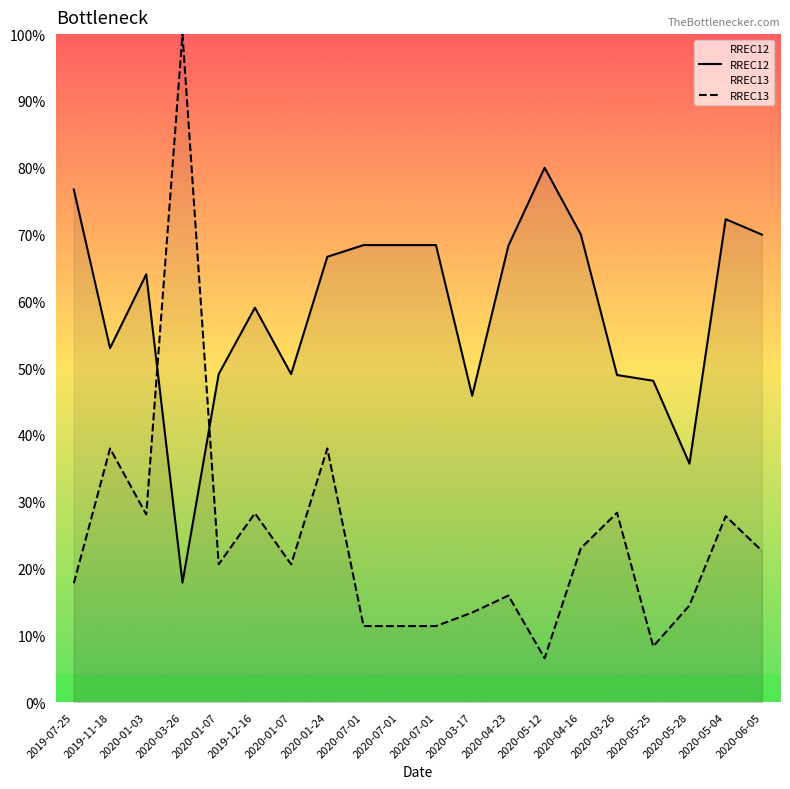

At which category is the sum across all series the highest?

2020-03-26